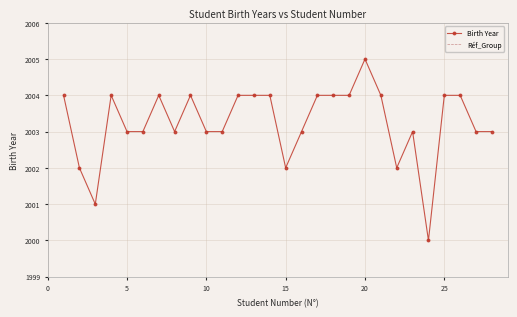

Is it true that Birth Year equals 2830 at 10?

False